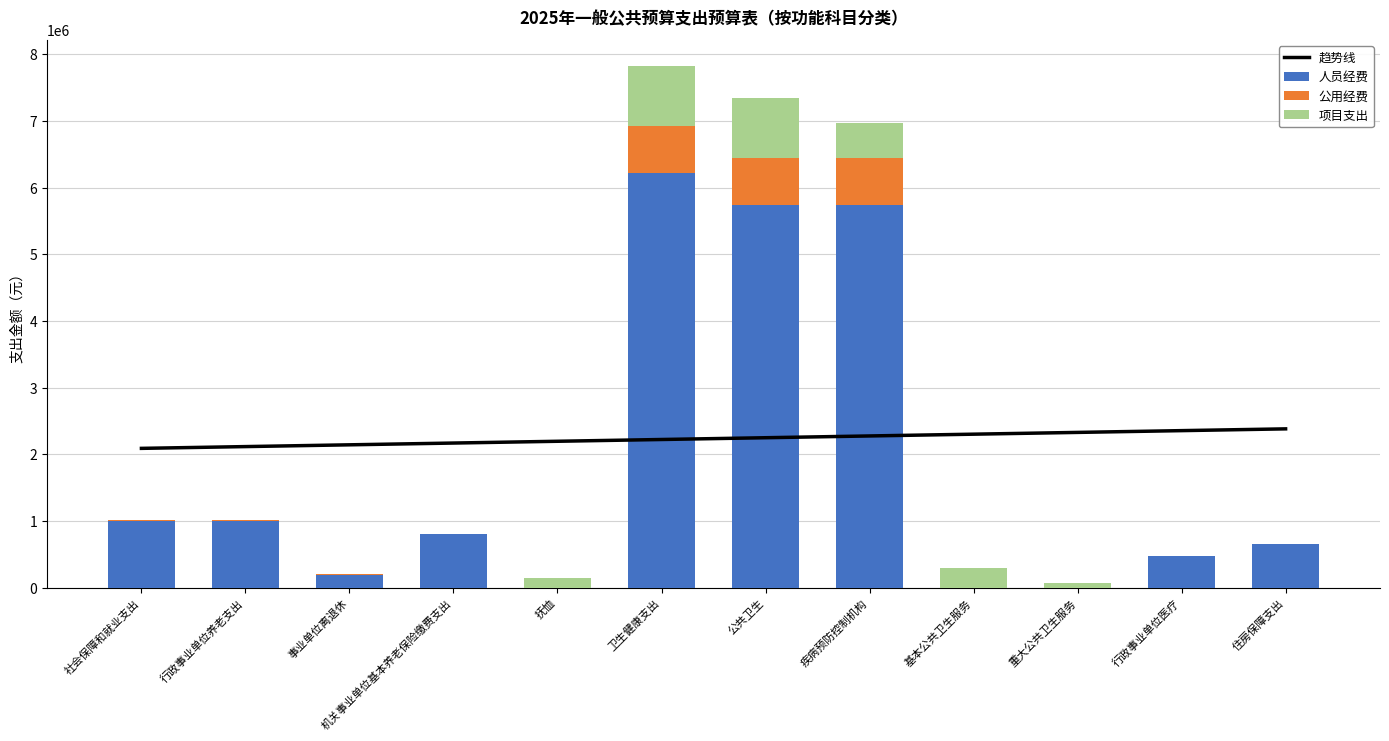

What is the sum of the 人员经费 values at 重大公共卫生服务 and 公共卫生?

5746717.8